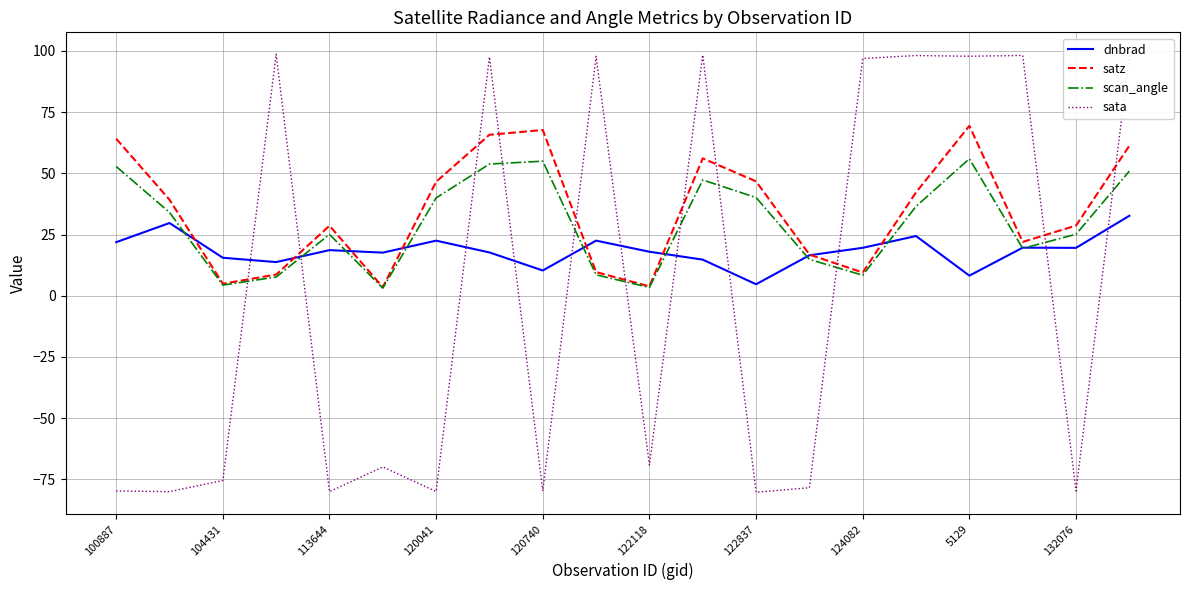

What is the highest value of the dnbrad series?

32.6